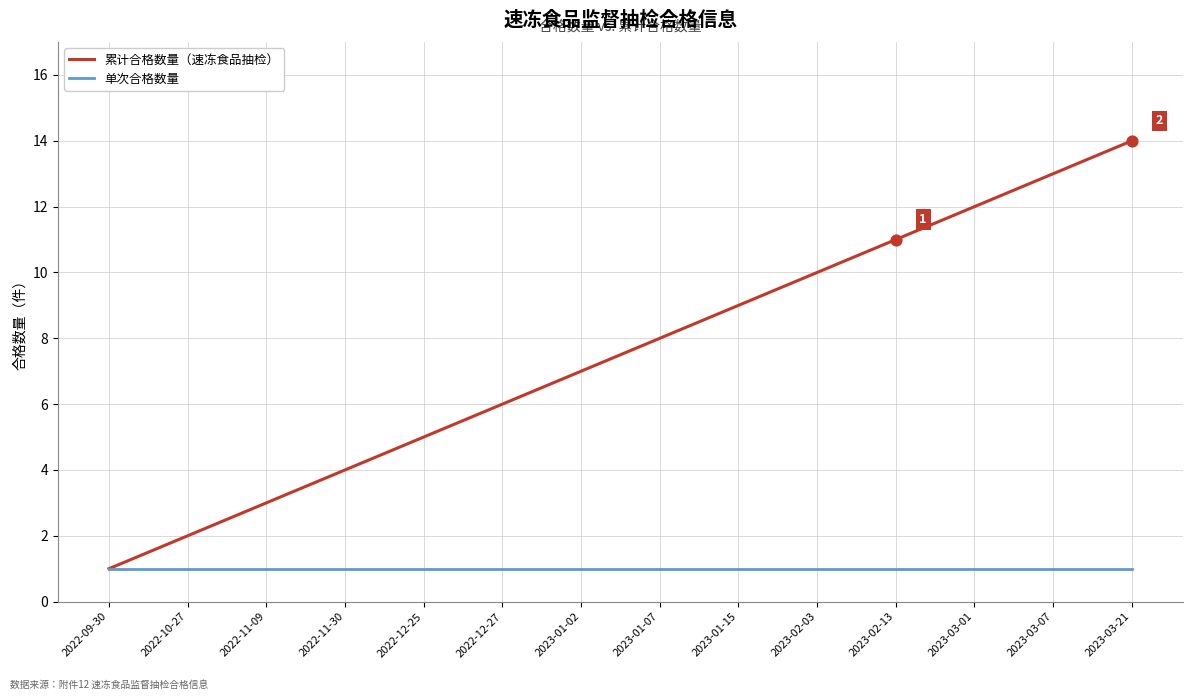

What is the total value across all series at 2022-12-25?

6